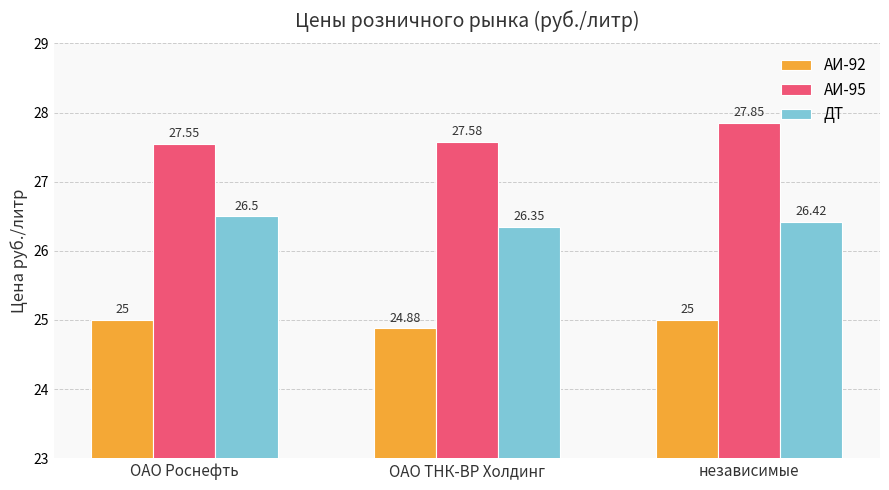

What is the difference between the ДТ values at ОАО ТНК-ВР Холдинг and независимые?

0.1